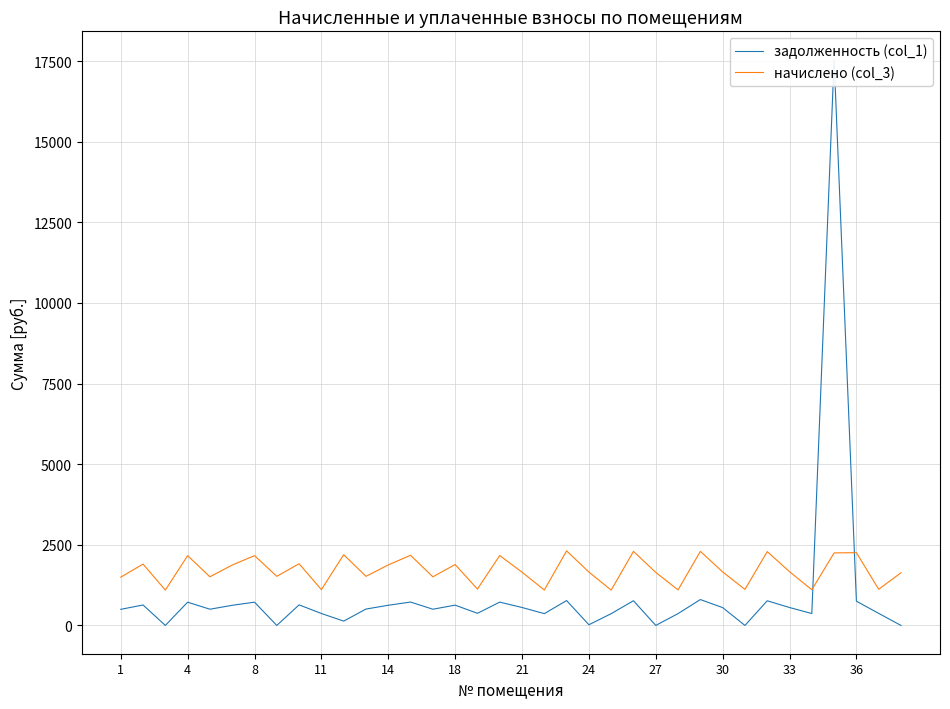

True or false: задолженность (col_1) and начислено (col_3) intersect in this chart.

True